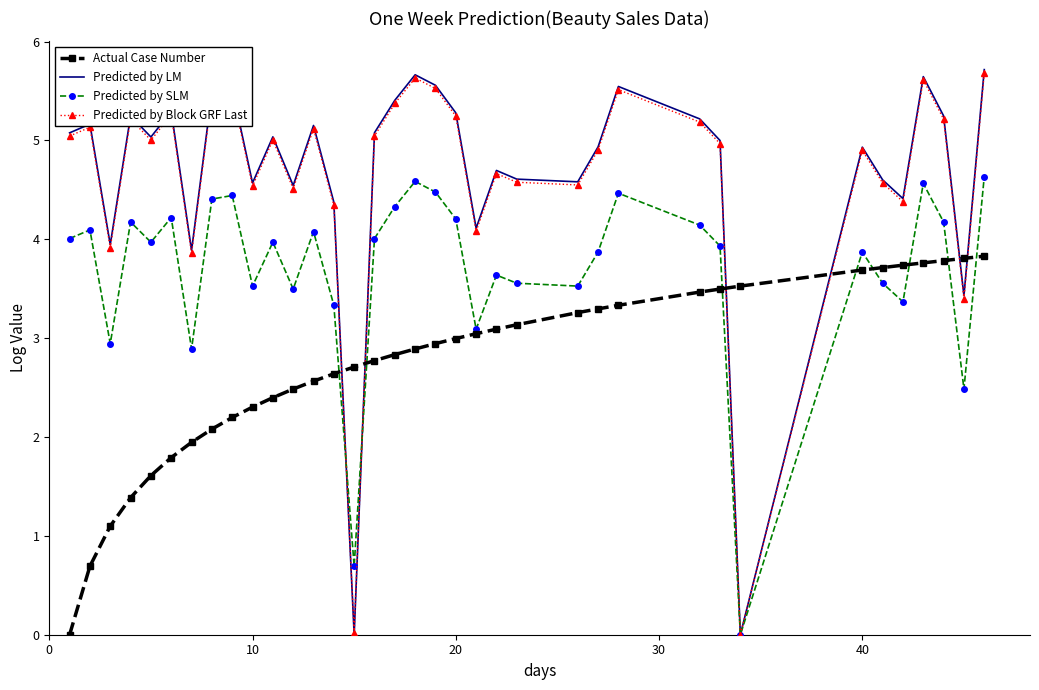

What is the greatest value displayed?

5.7